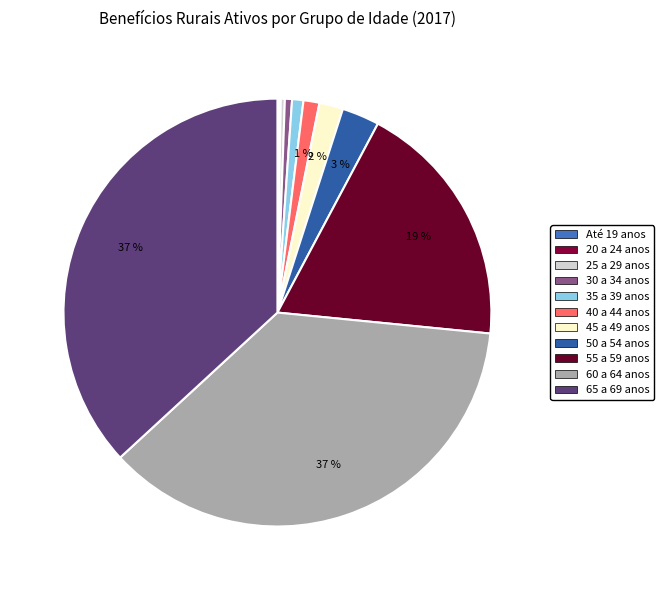

Between 25 a 29 anos and 45 a 49 anos, which is larger?

45 a 49 anos